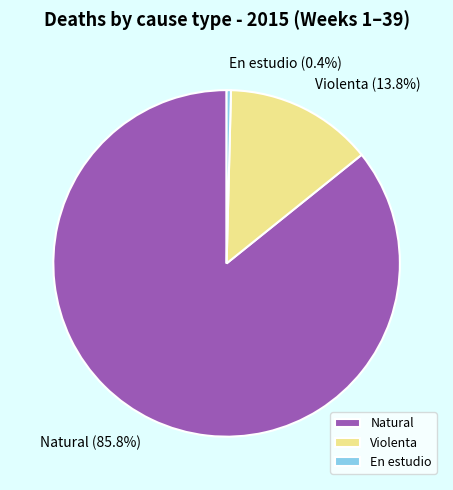

The Violenta slice represents 1% of the pie. True or false?

False